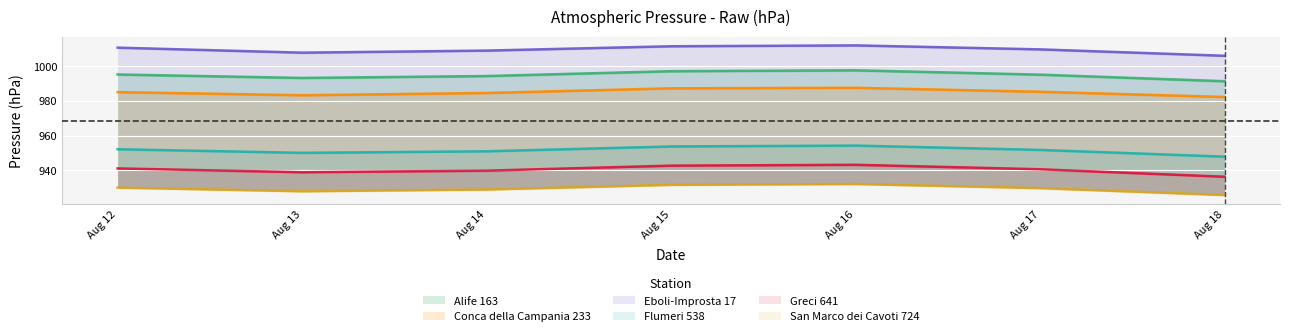

Which series has the largest range (max minus min)?

Greci 641